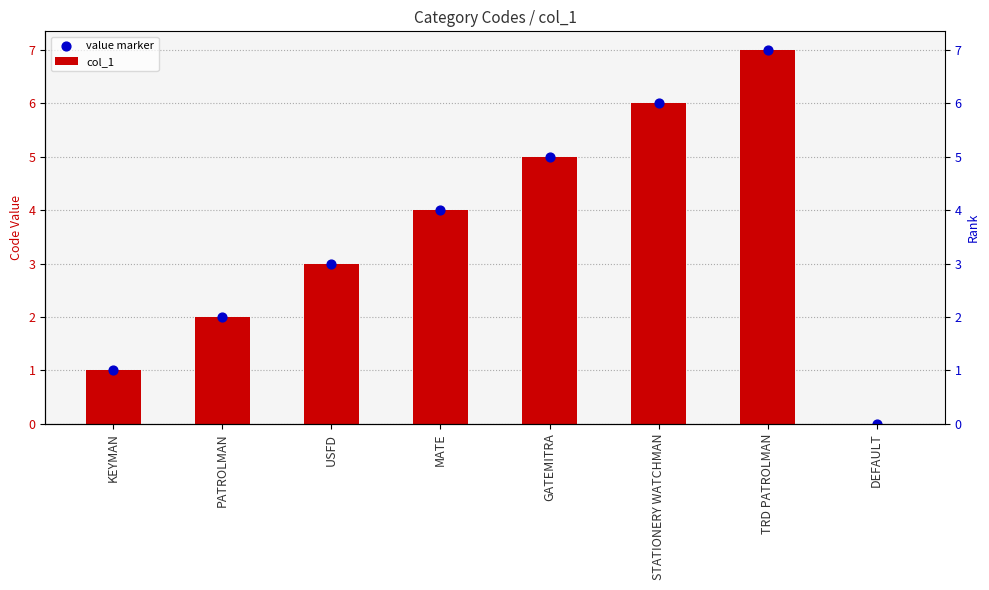

Which series contains the highest Y value?

col_1